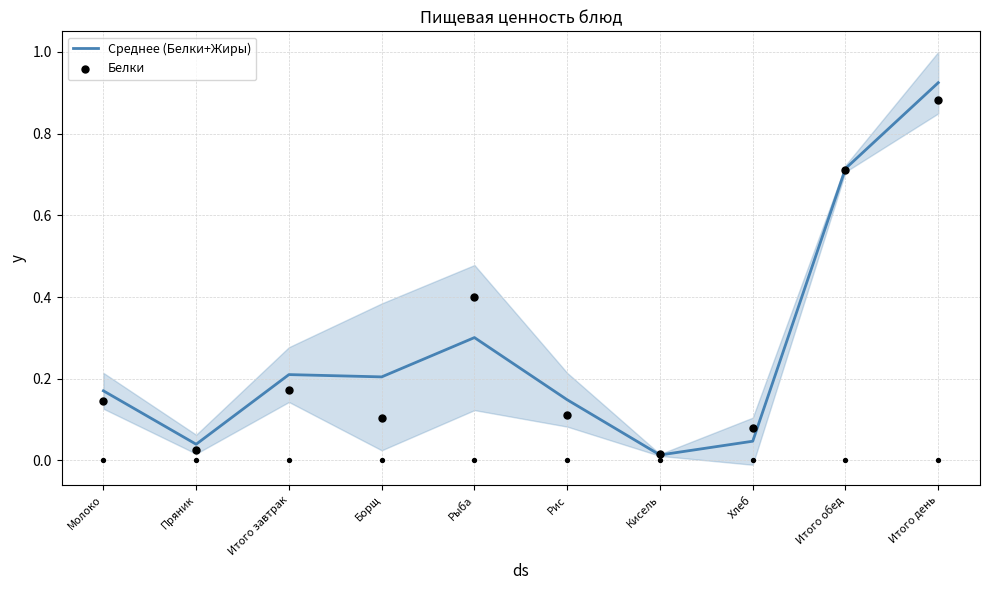

What is the total value across all series at Пряник?

0.1